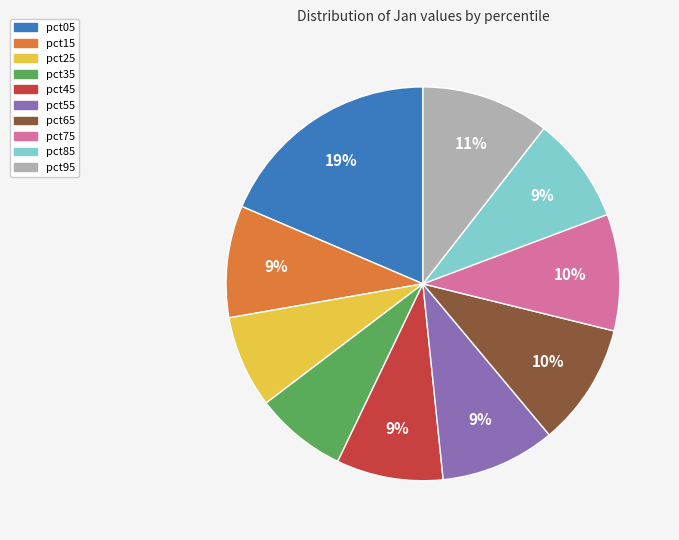

To the nearest percent, what is the difference between the pct25 and pct65 slice percentages?

2%